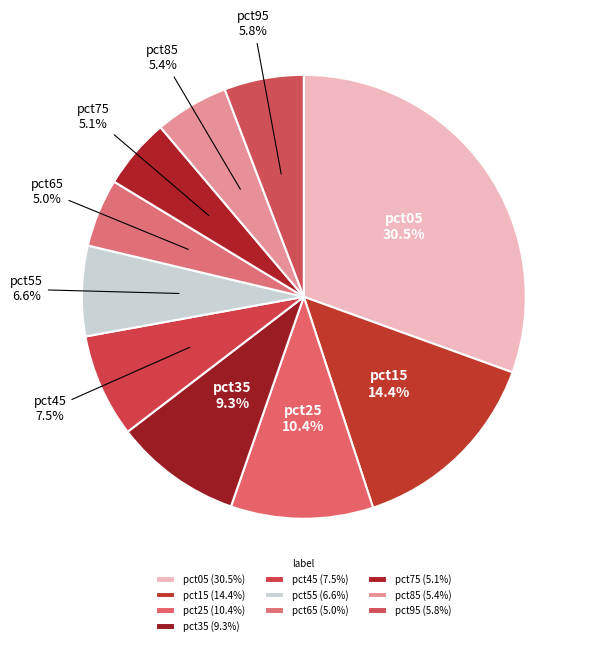

How many slices are in this pie chart?

10